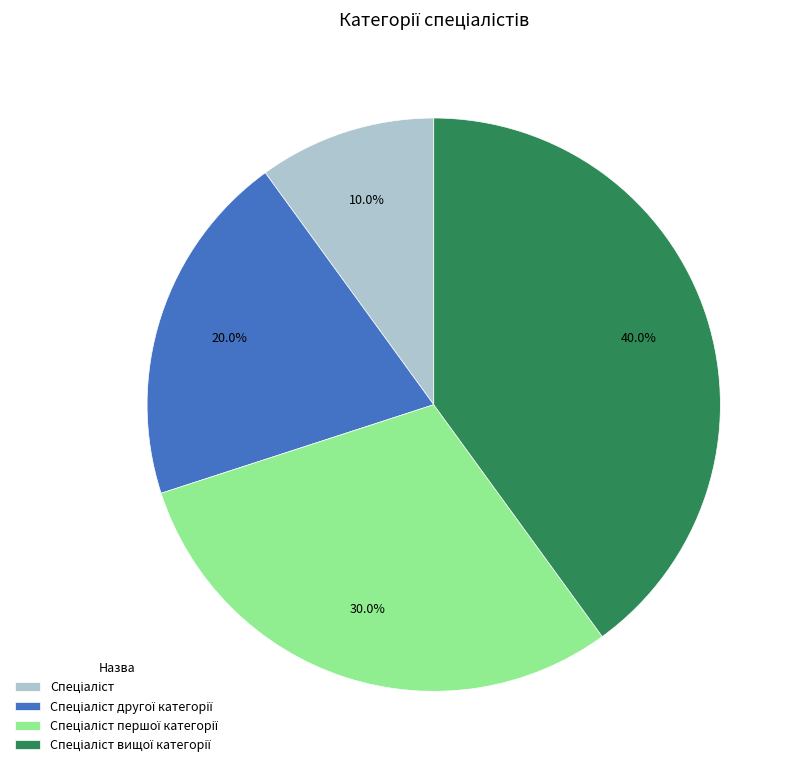

Does any single category account for the majority?

No